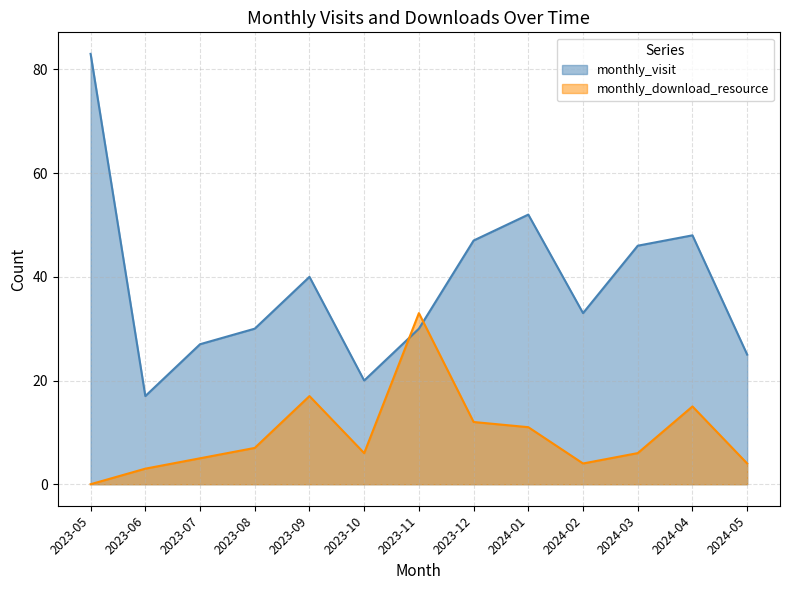

The value of monthly_visit at 2023-06 is 25. True or false?

False